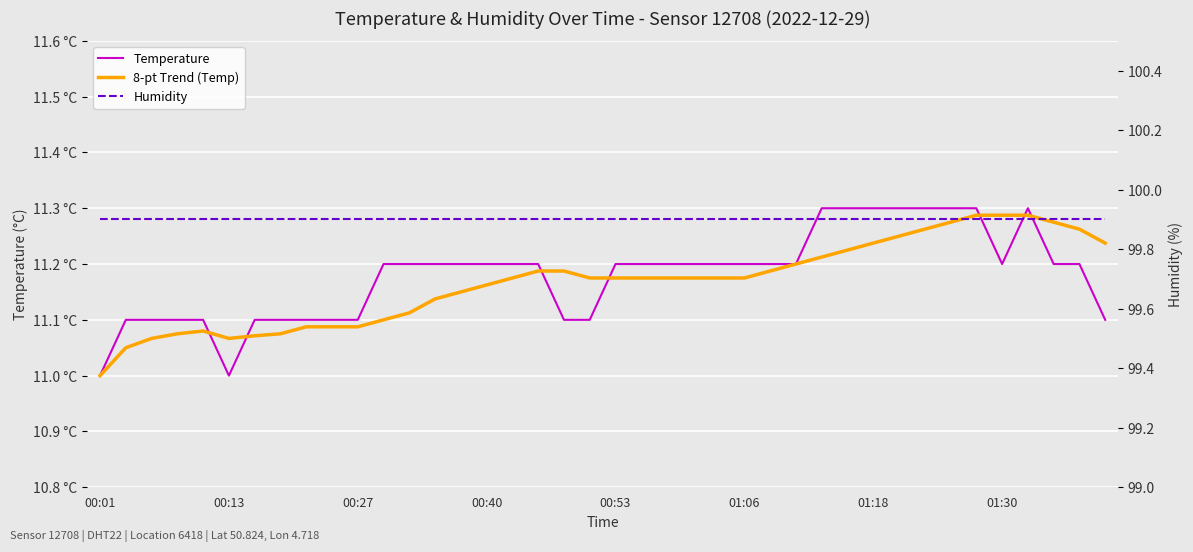

How many distinct data groups are displayed?

3